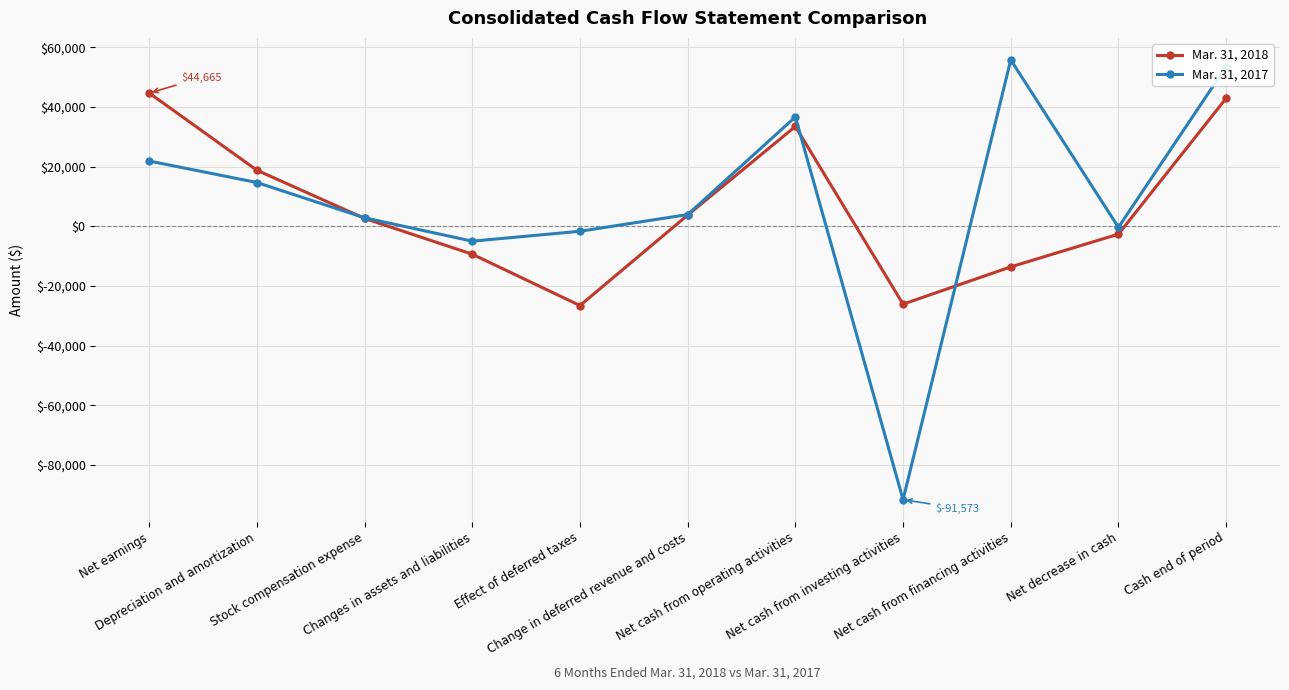

Which category has the lowest value across all series?

Net cash from investing activities